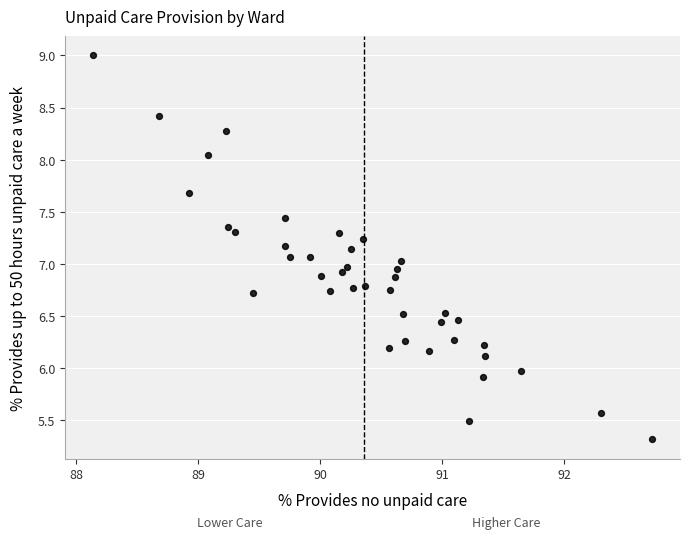

What is the range of Y values (max minus min)?

3.7